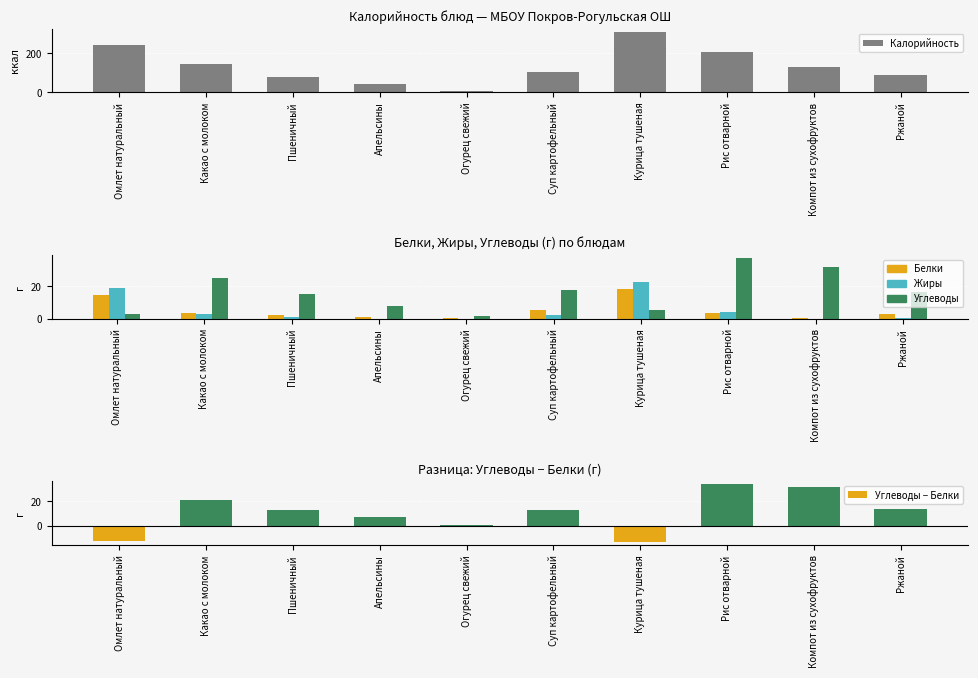

Which category has the highest value across all series?

Курица тушеная